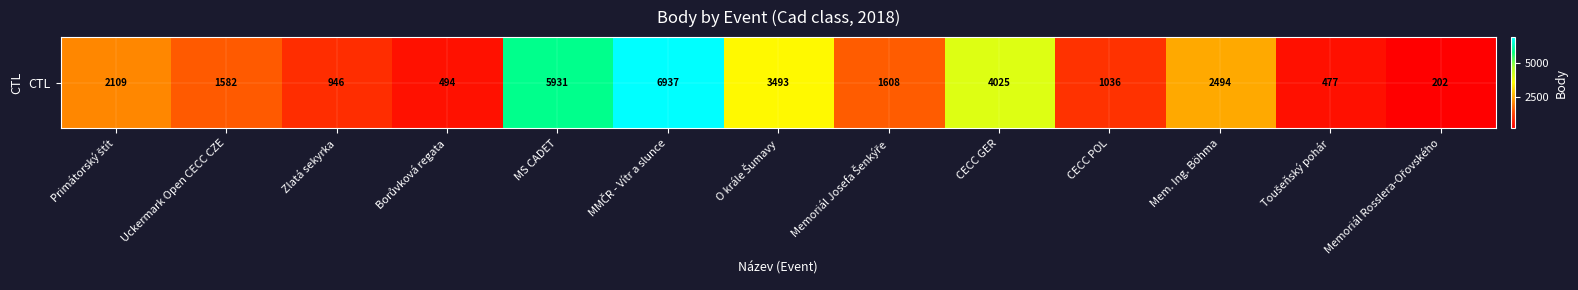

True or false: the data shows 5622 at O krále Šumavy.

False